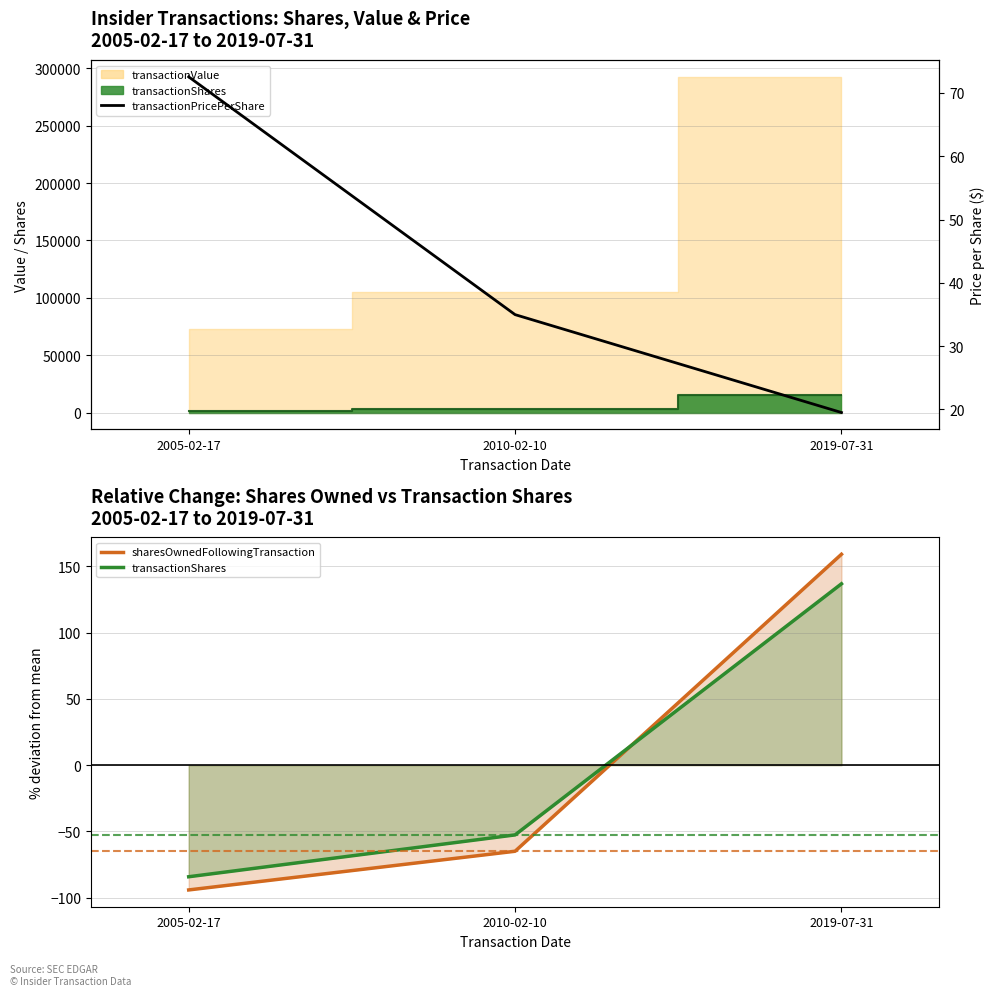

Count the number of data series in this chart.

3